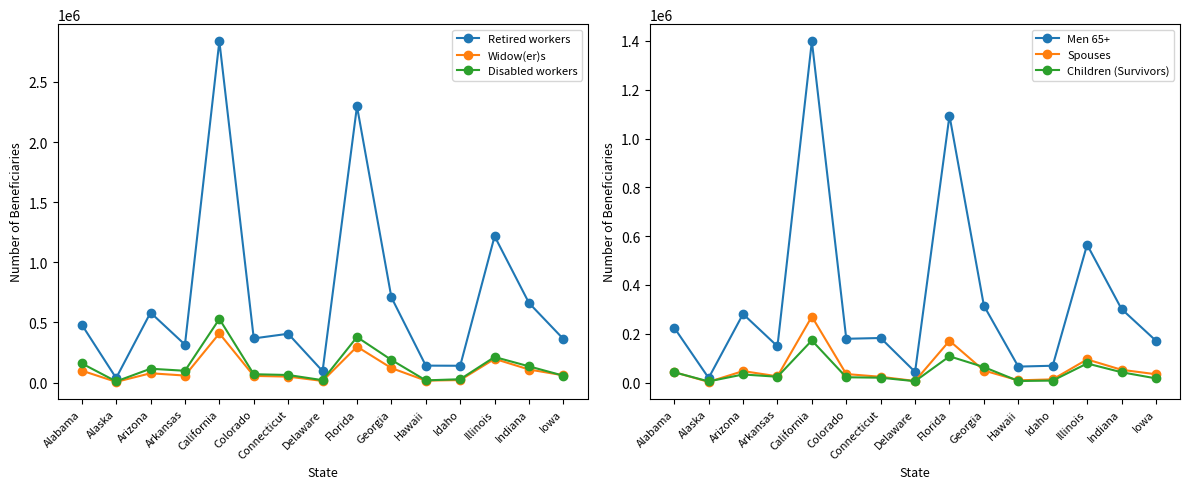

Is this an area chart (filled region under the line)?

No